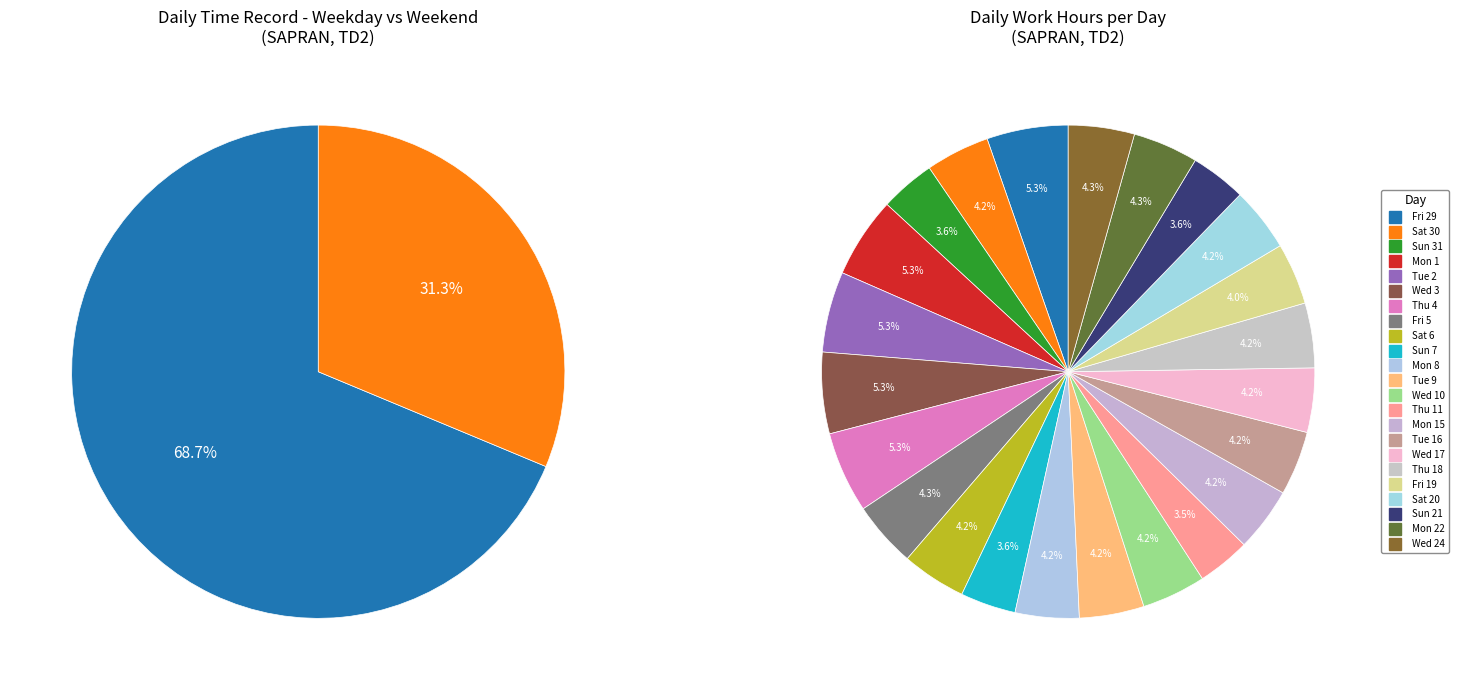

How many segments does this pie chart have?

23